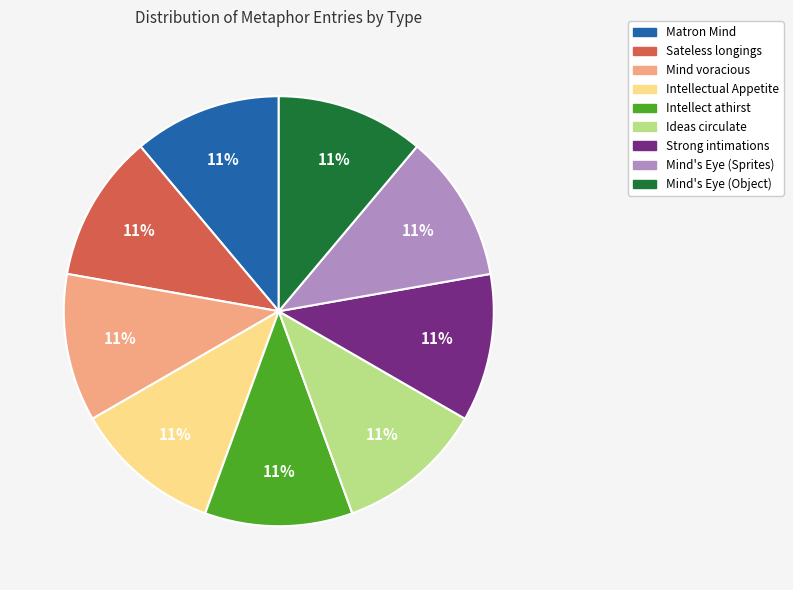

Does any single category account for the majority?

No